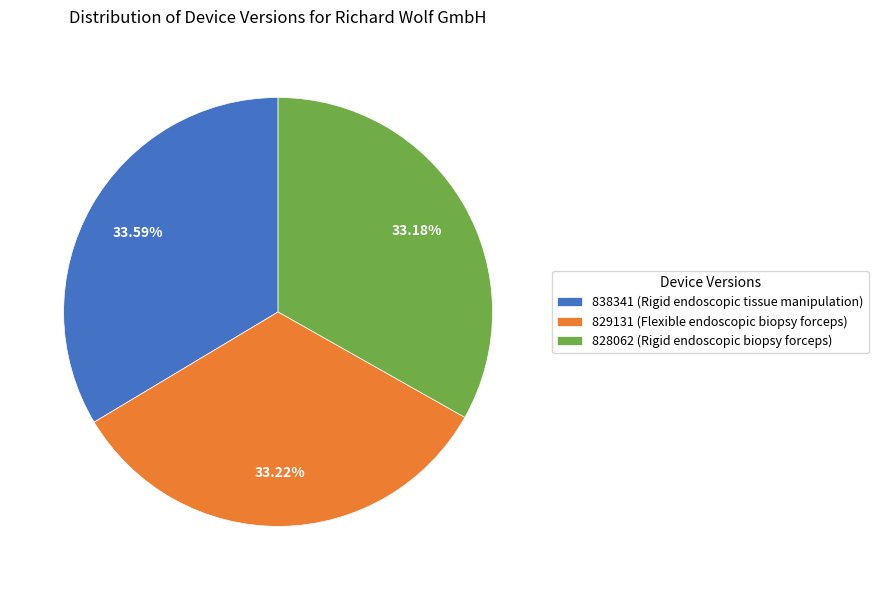

Count the number of slices in the pie.

3